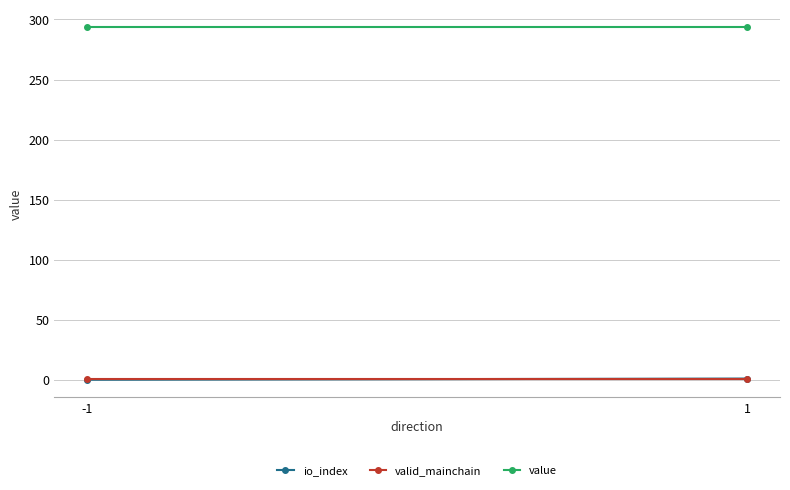

Reading left to right, transcribe all the data shown in this chart.

io_index: -1=0.0	1=1.0
valid_mainchain: -1=1.0	1=1.0
value: -1=293.6	1=293.6